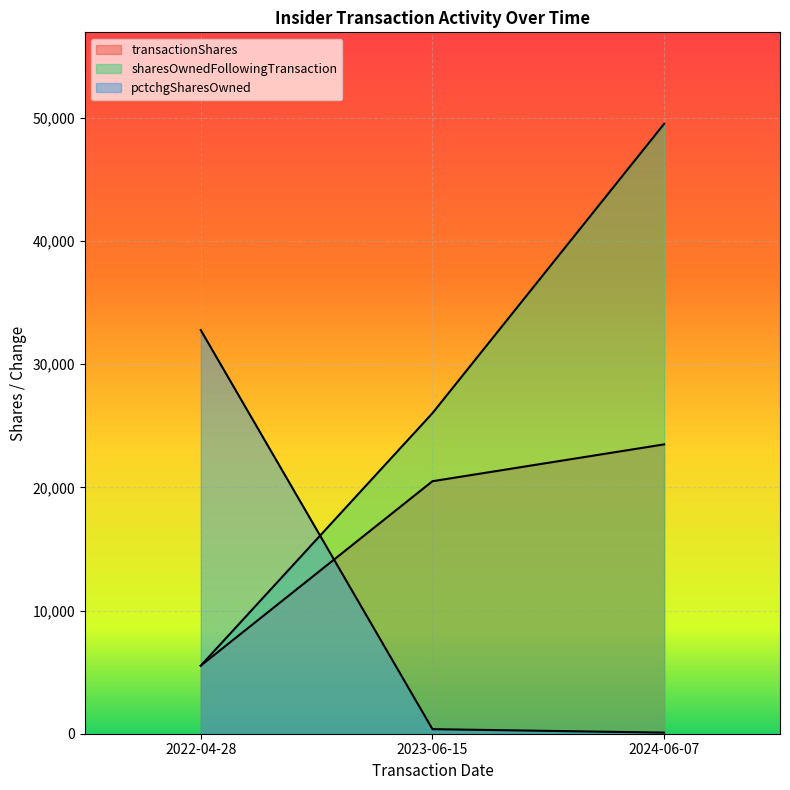

Count the sharesOwnedFollowingTransaction values in the range 5524 to 49511.

3